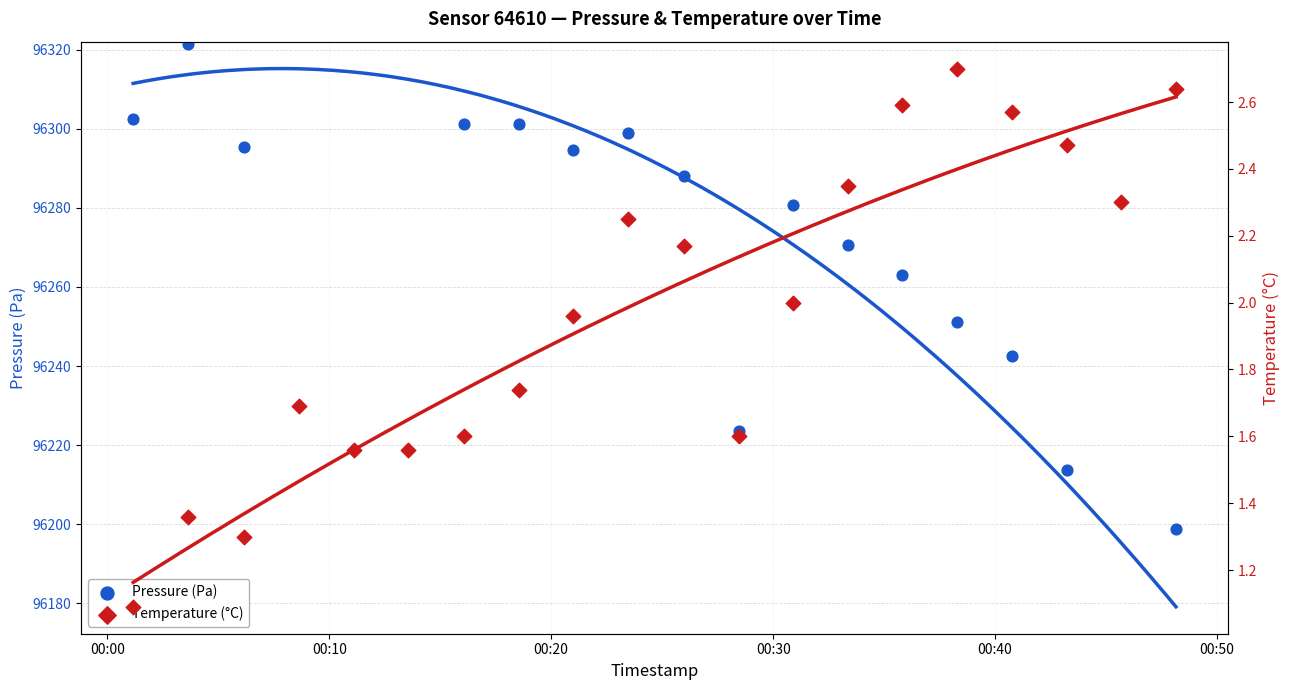

What are all the series names shown in the legend?

Pressure (Pa), Temperature (°C)